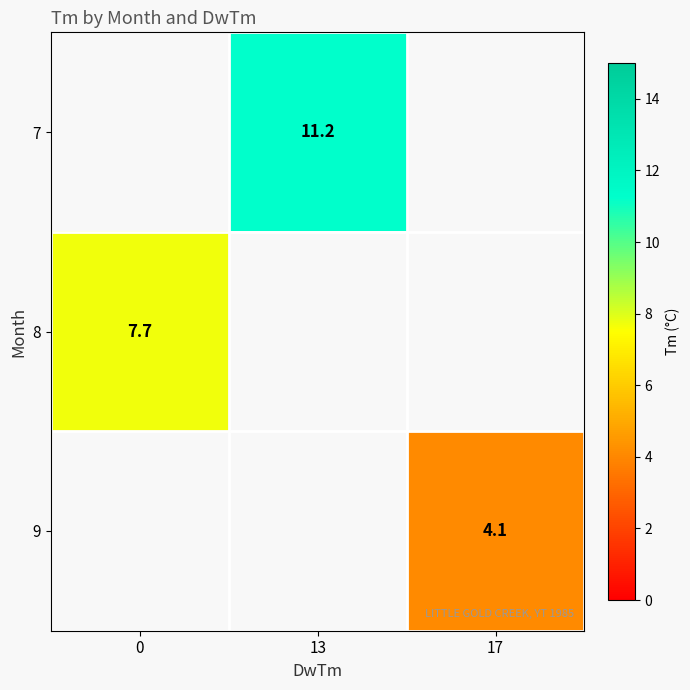

The value of 9 at 17 is 1.0. True or false?

False